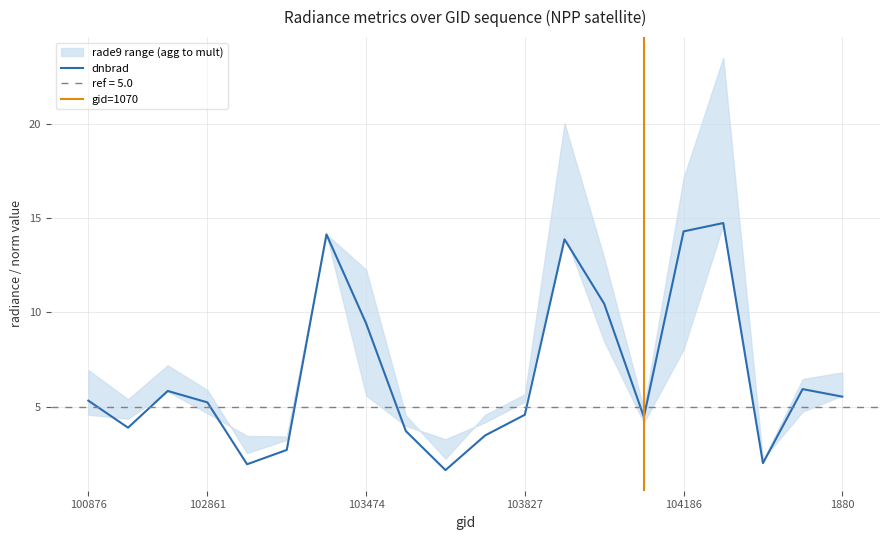

What is the spread (max minus min) of values at 103109?

0.7